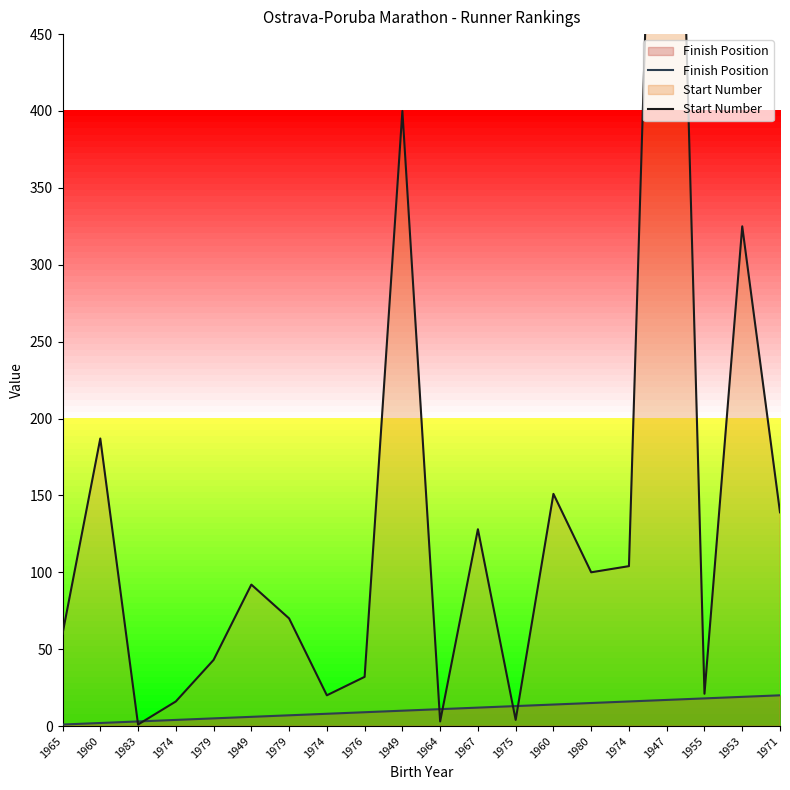

What is the total value across all series at 1974?

20